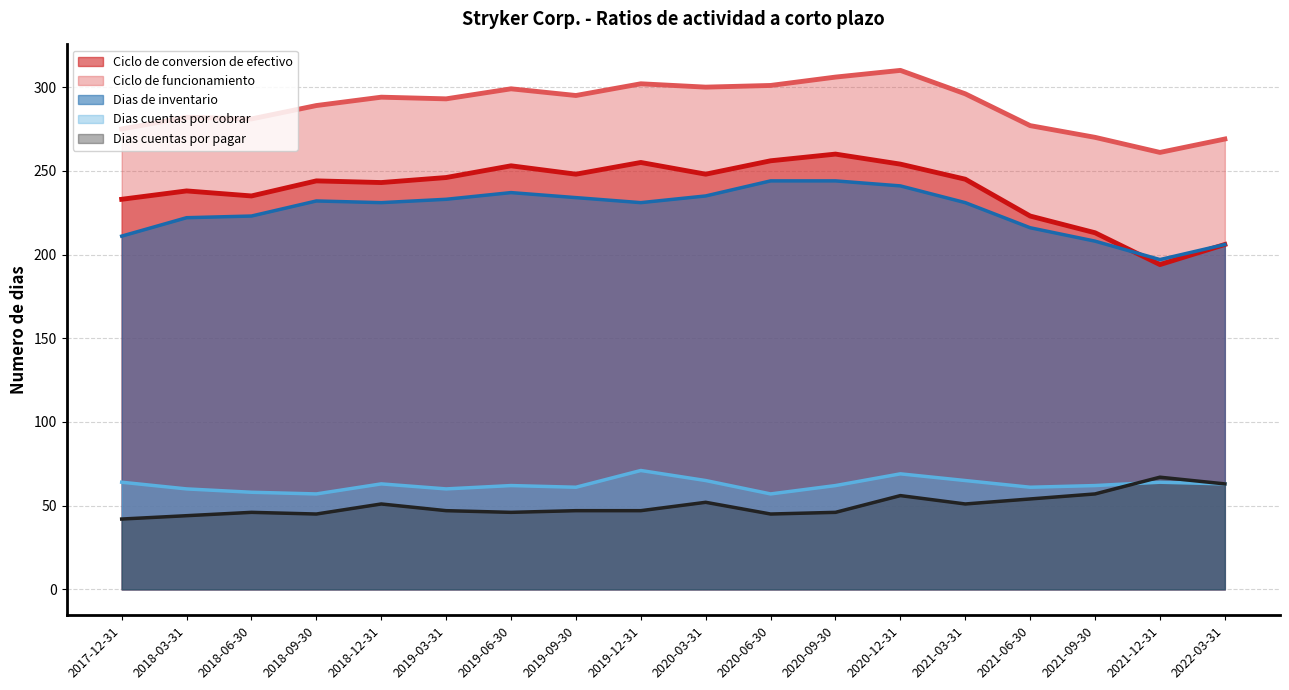

What is the label of the 1st point from the left?

2017-12-31